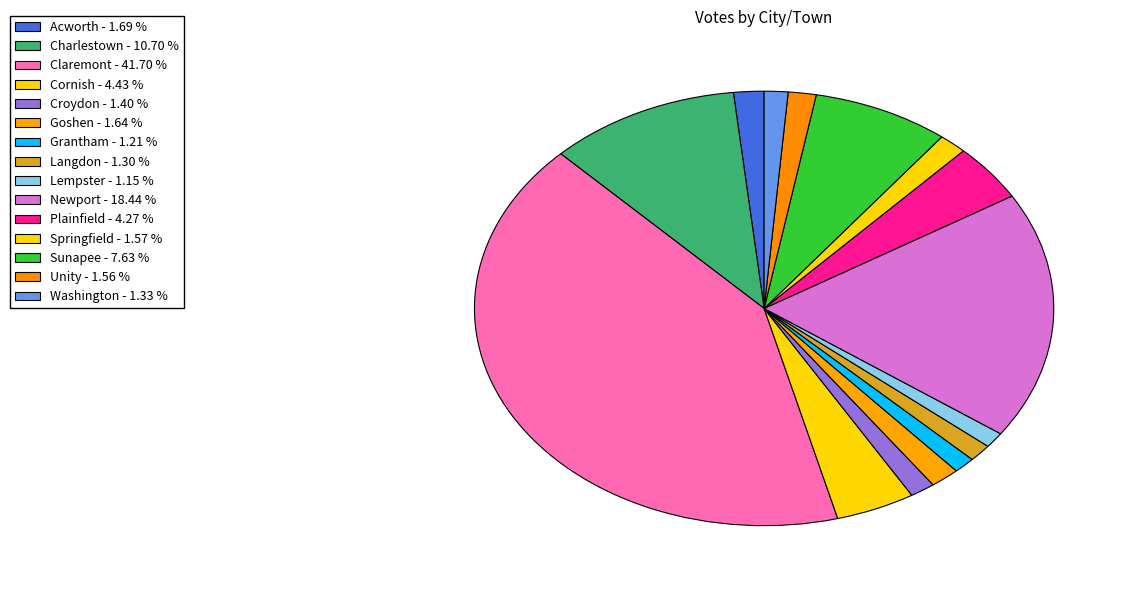

To the nearest percent, what percentage of the pie is Unity?

2%